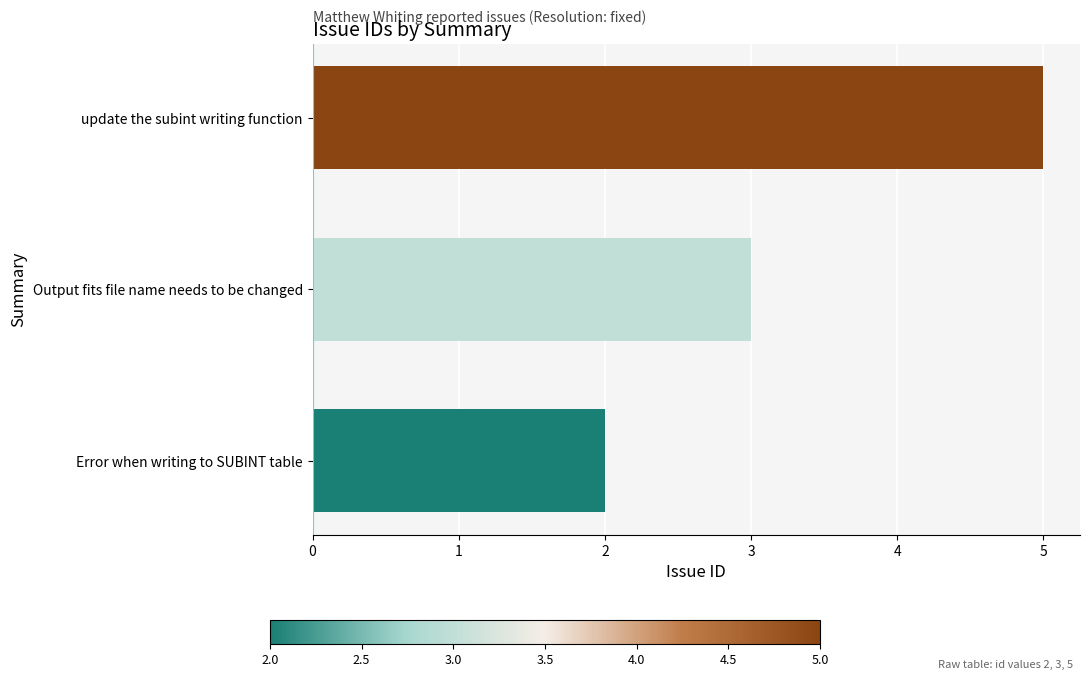

What value does the data have at update the subint writing function?

5